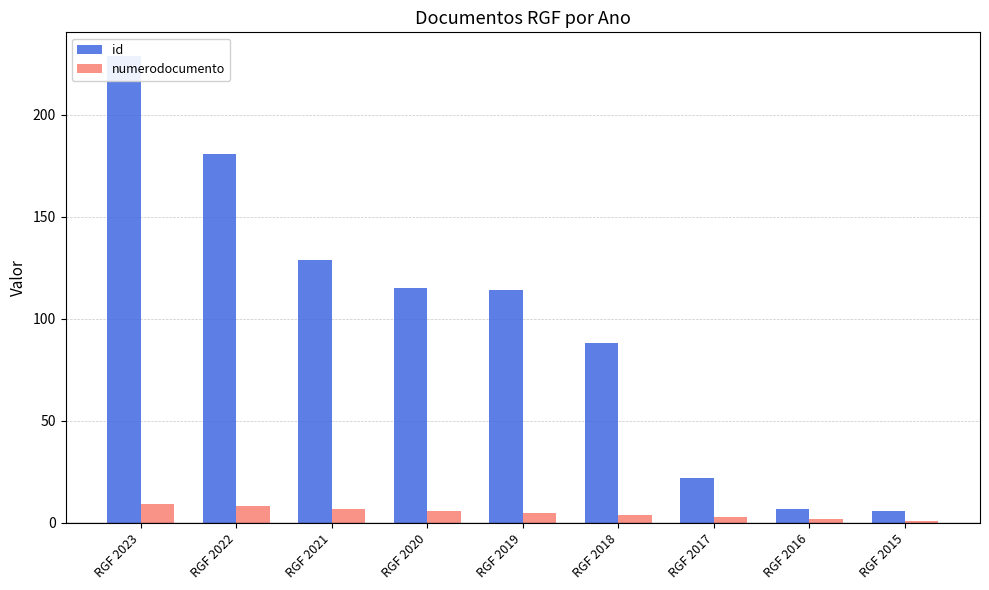

List the series in order of their overall mean, lowest first.

numerodocumento, id